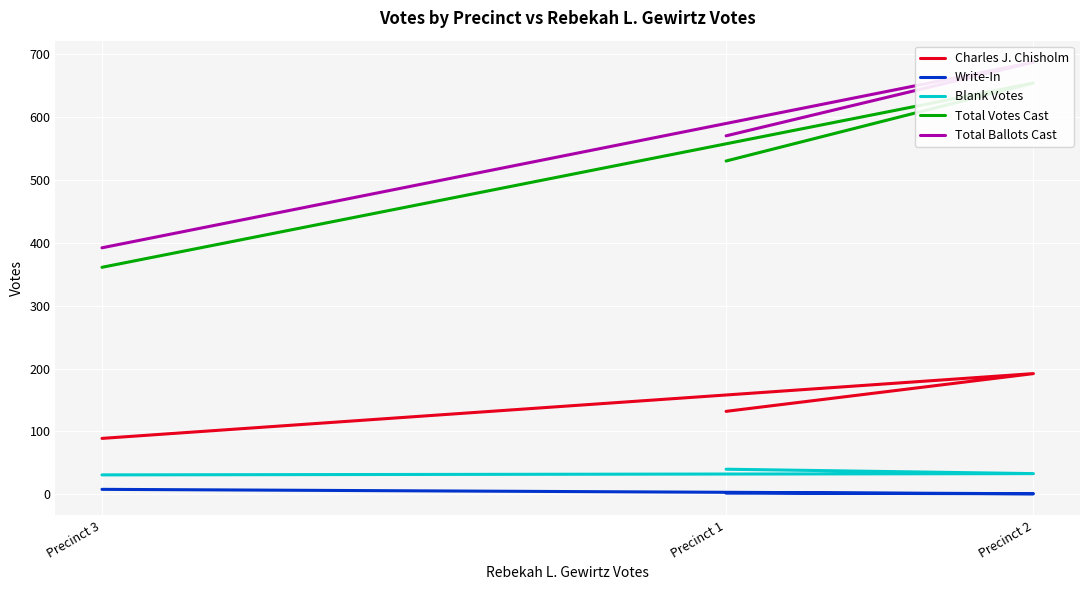

Which series has the widest spread of values?

Total Ballots Cast